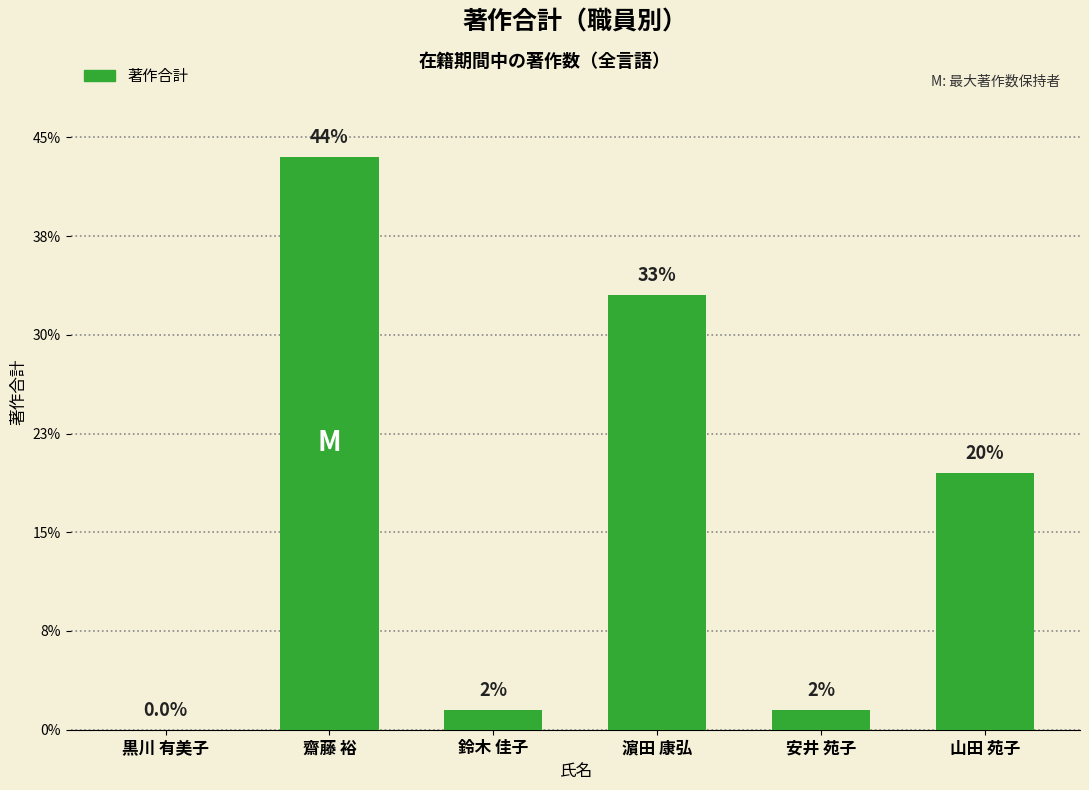

List the labels in order of value, largest first.

齋藤 裕, 濵田 康弘, 山田 苑子, 鈴木 佳子, 安井 苑子, 黒川 有美子